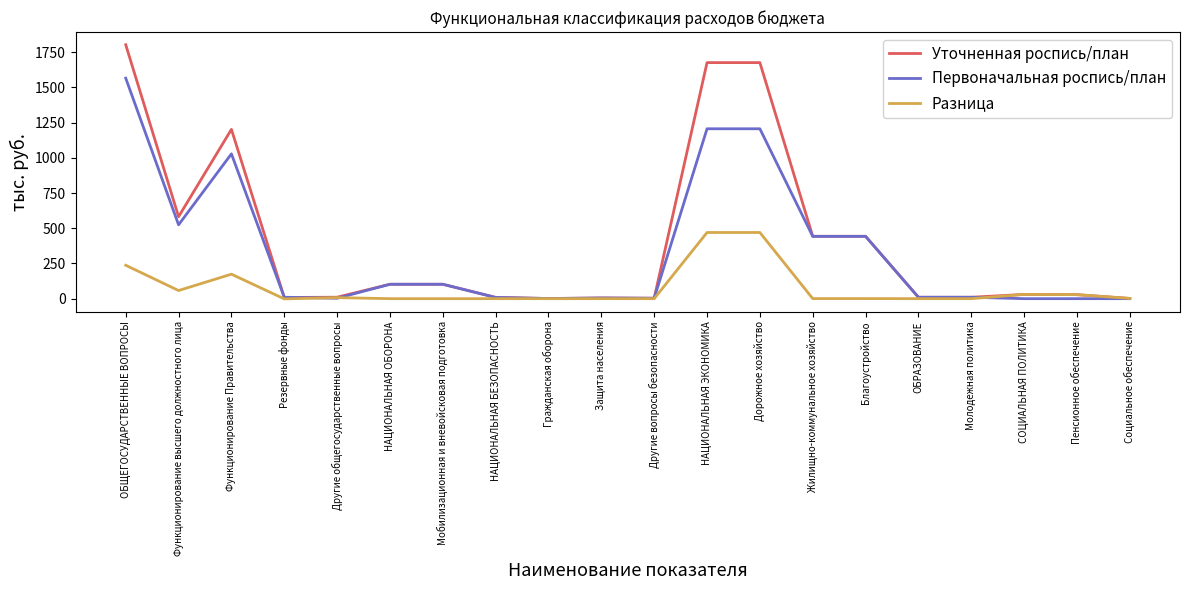

Between Защита населения and Жилищно-коммунальное хозяйство, which series saw the biggest shift?

Уточненная роспись/план